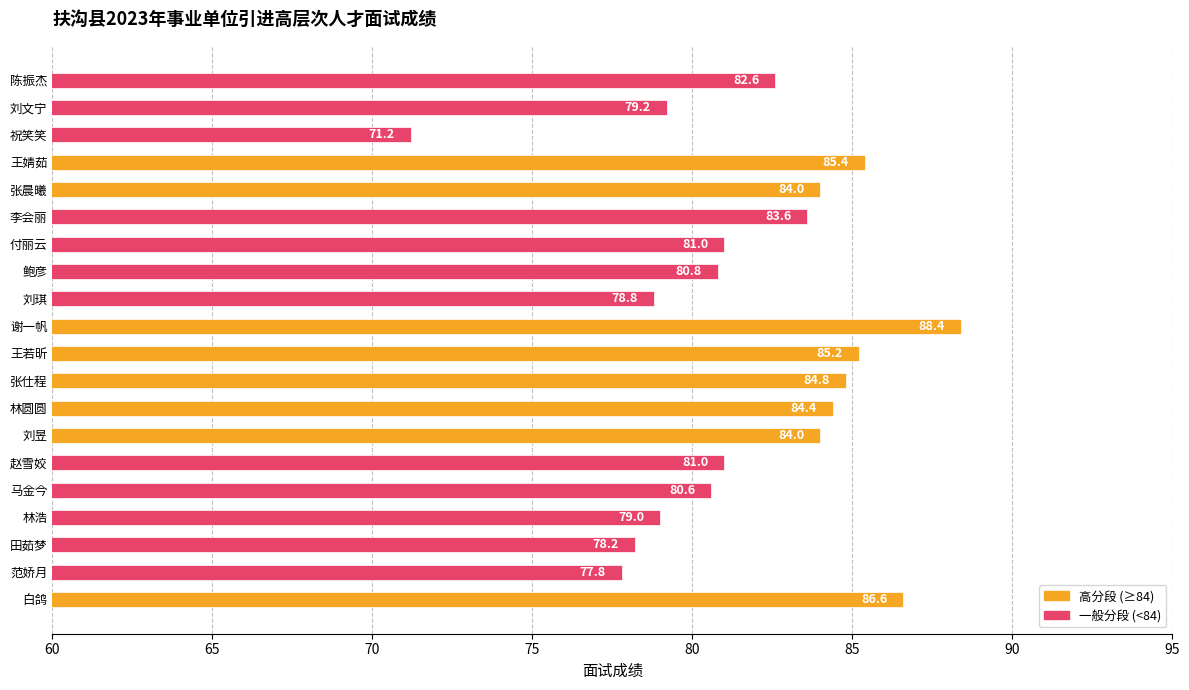

What is the difference between the maximum and minimum values?

17.2